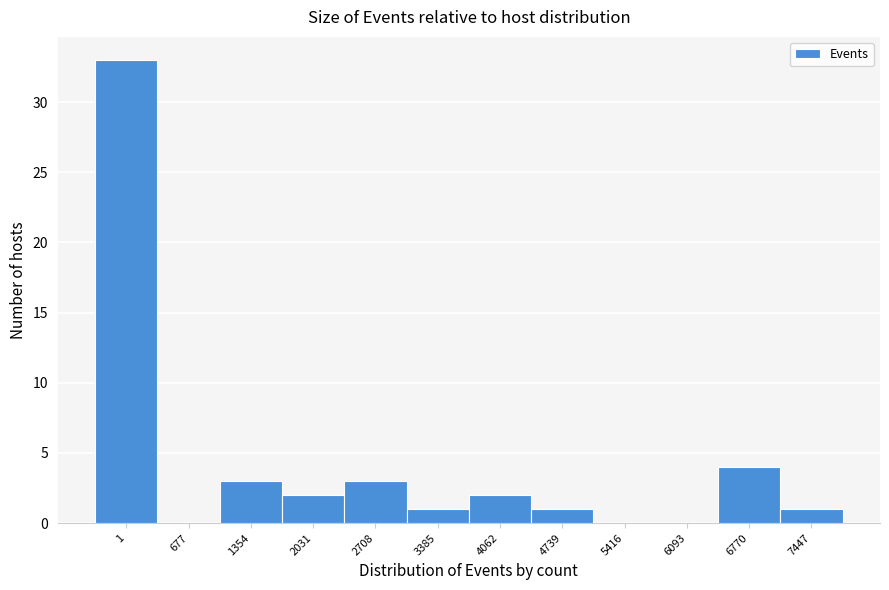

Reading right to left, transcribe all the data shown in this chart.

7447=1	6770=4	6093=0	5416=0	4739=1	4062=2	3385=1	2708=3	2031=2	1354=3	677=0	1=33